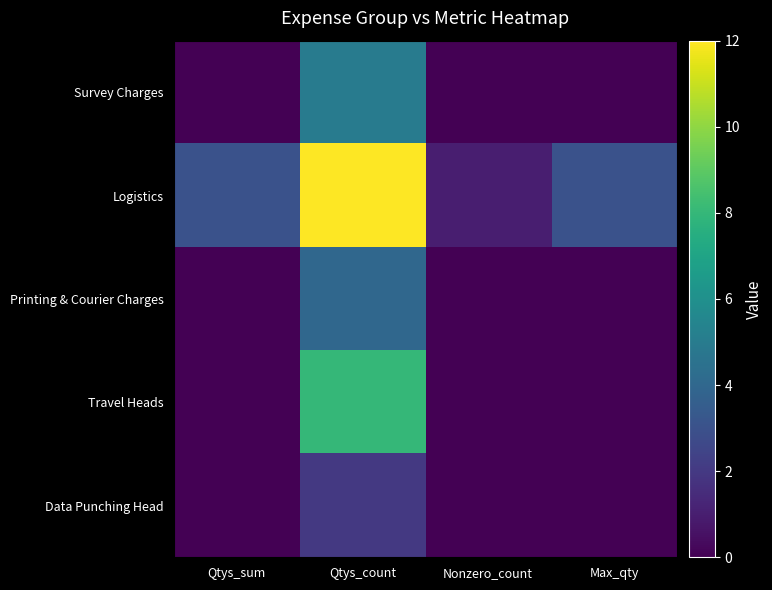

At which category is the sum across all series the highest?

Qtys_count